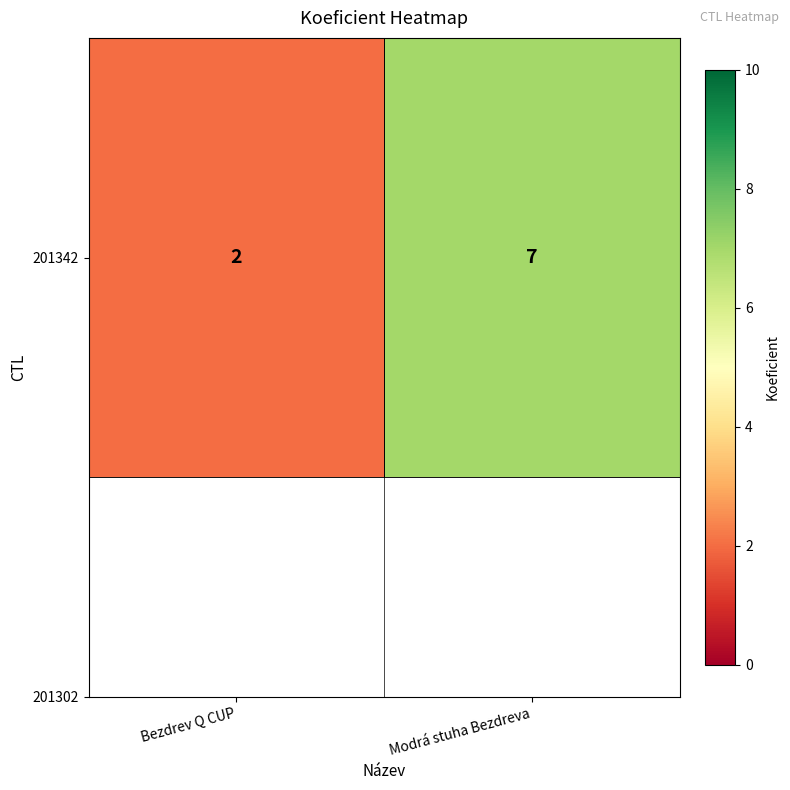

List the labels in order of value, smallest first.

Bezdrev Q CUP, Modrá stuha Bezdreva